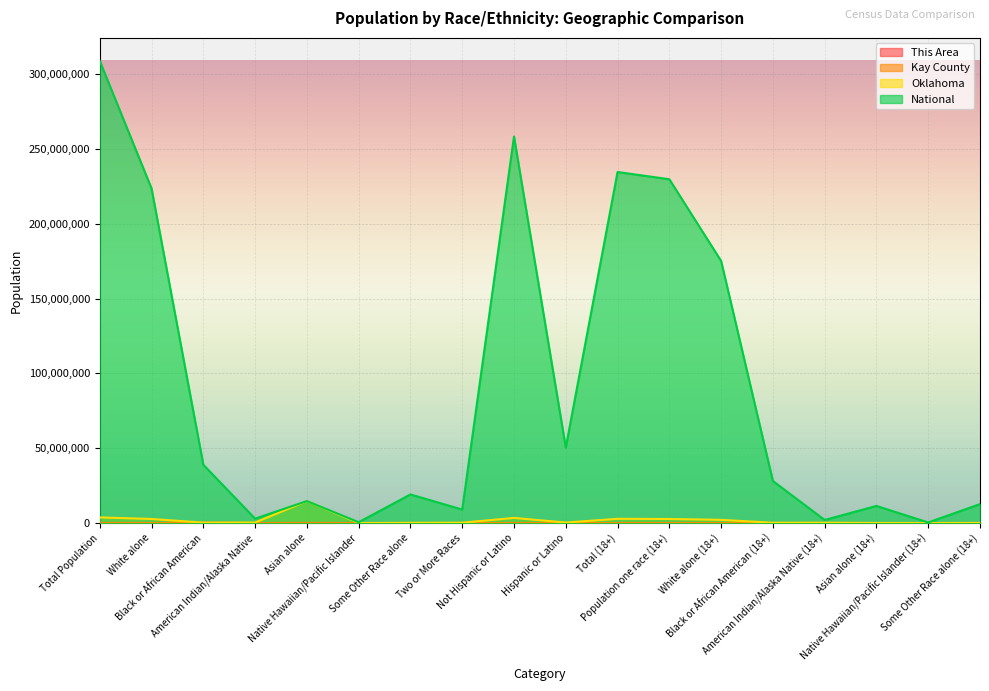

True or false: Kay County and This Area intersect in this chart.

False